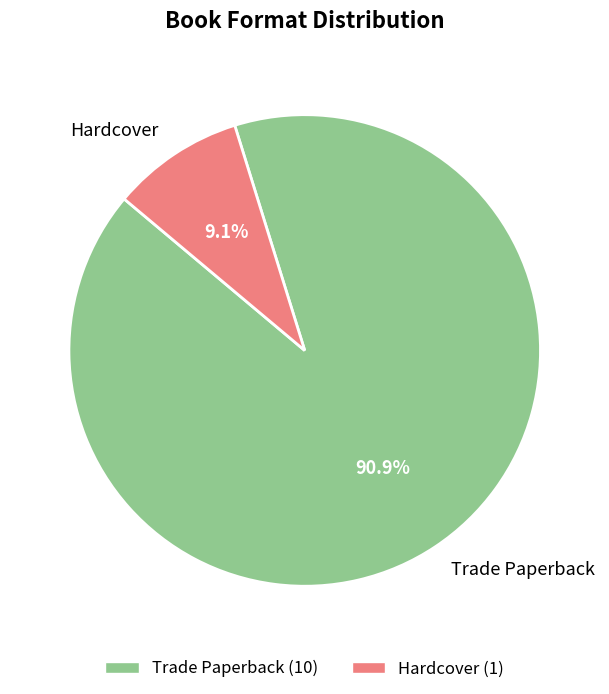

What percentage is the Trade Paperback slice, to the nearest percent?

91%